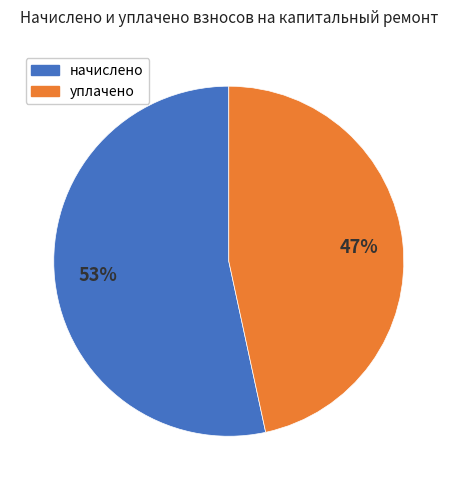

To the nearest percent, what is the average slice percentage?

50%